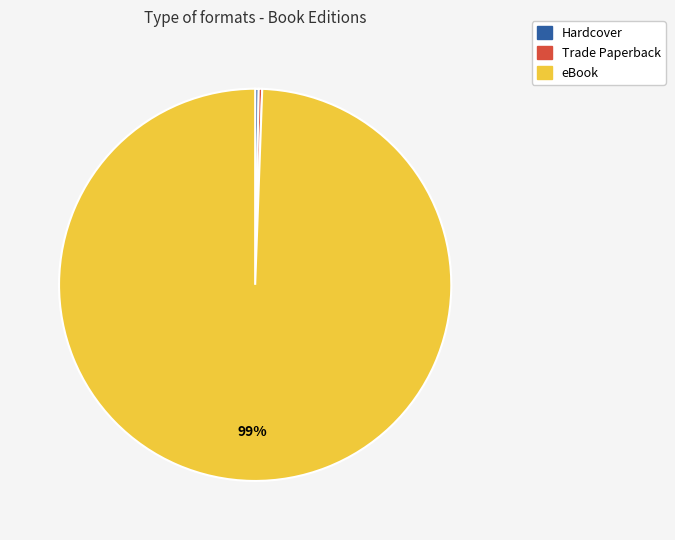

True or false: eBook accounts for 89% of the total.

False